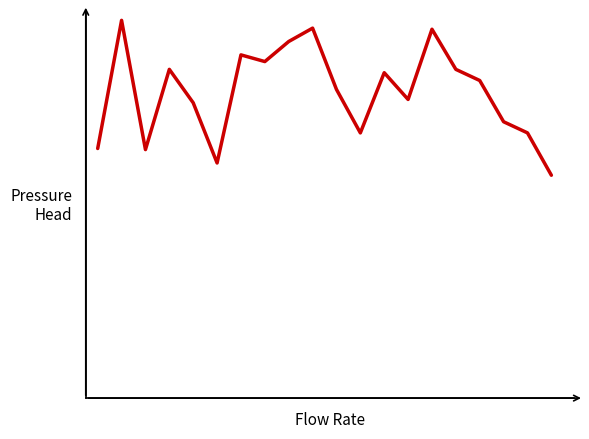

Is this an area chart (filled region under the line)?

No